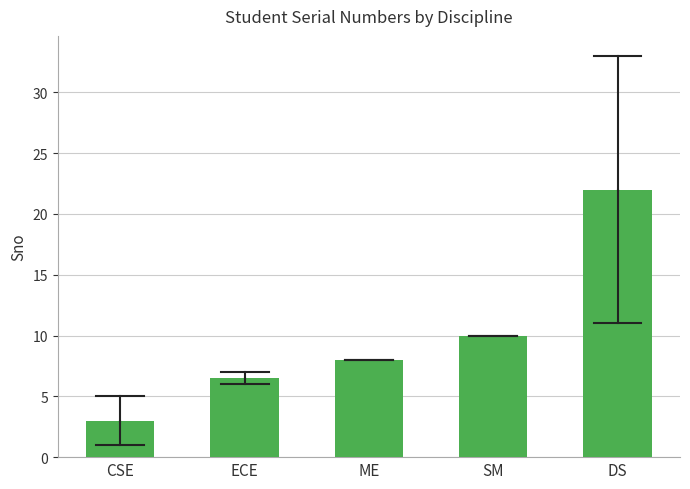

Reading right to left, extract all data points from this chart.

DS=22.0	SM=10.0	ME=8.0	ECE=6.5	CSE=3.0